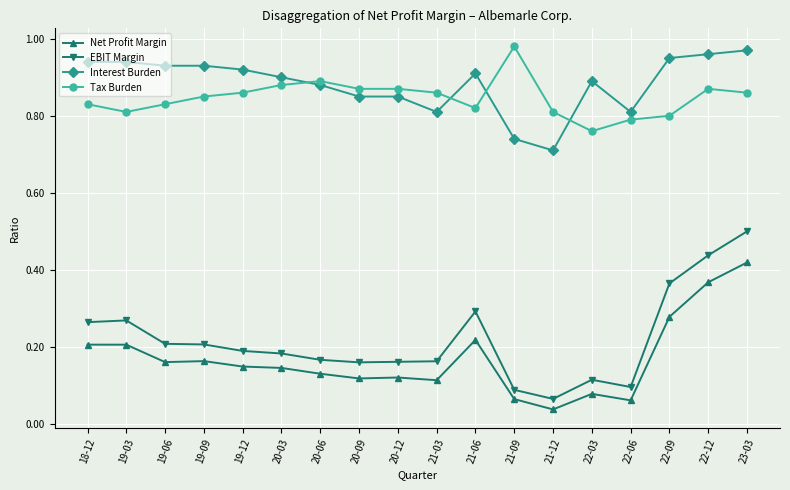

Between which two adjacent categories do Interest Burden and Tax Burden first intersect?

20-03 and 20-06